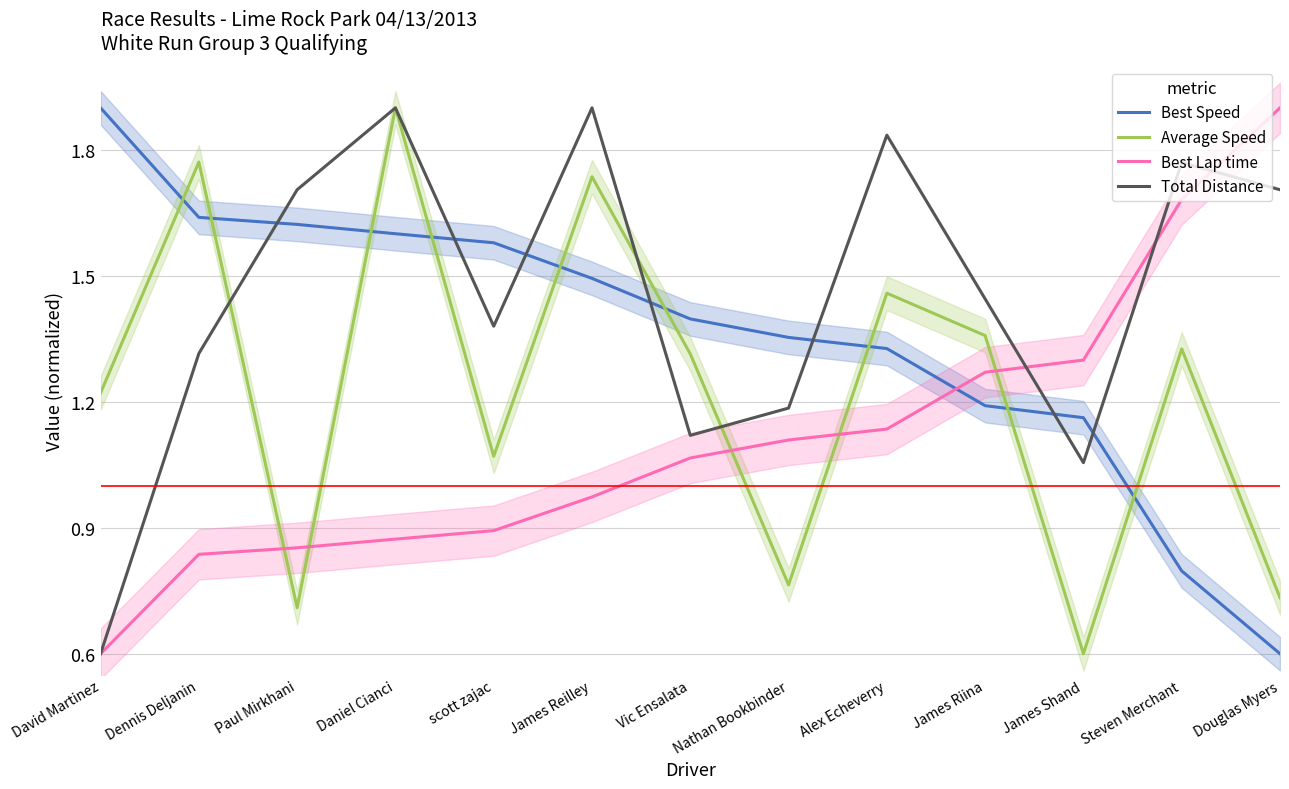

Which category has the lowest value across all series?

Douglas Myers